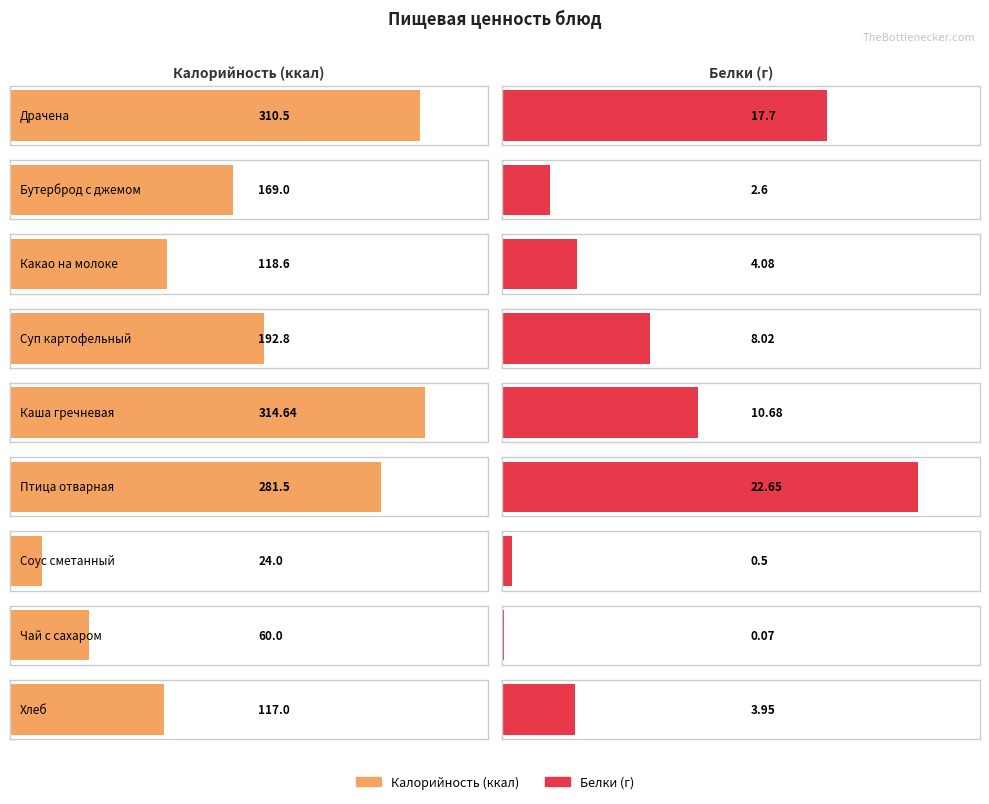

The Белки series shows 10.7 at Каша гречневая. True or false?

True